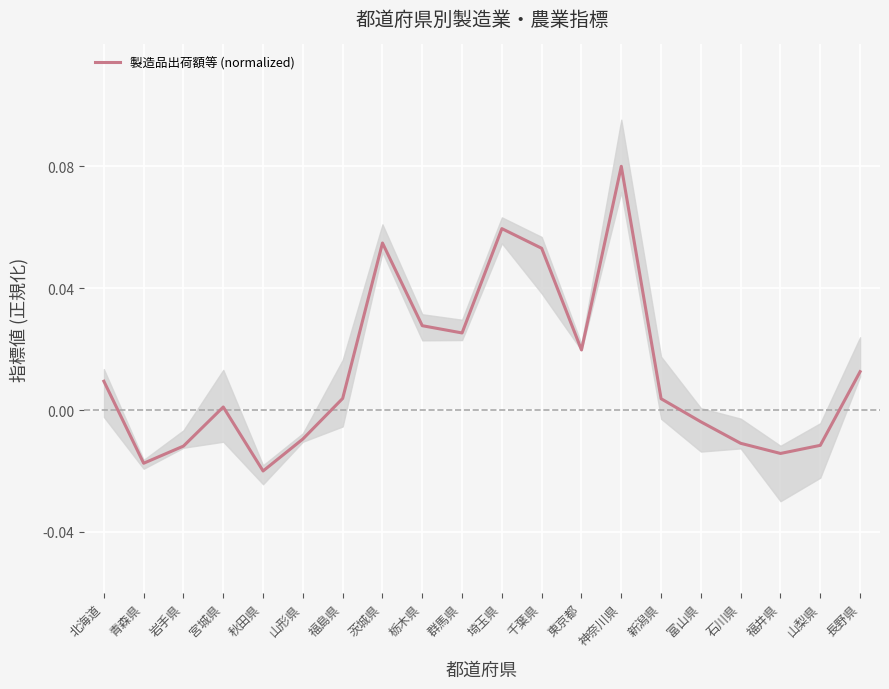

What is the label of the 9th point from the left?

栃木県